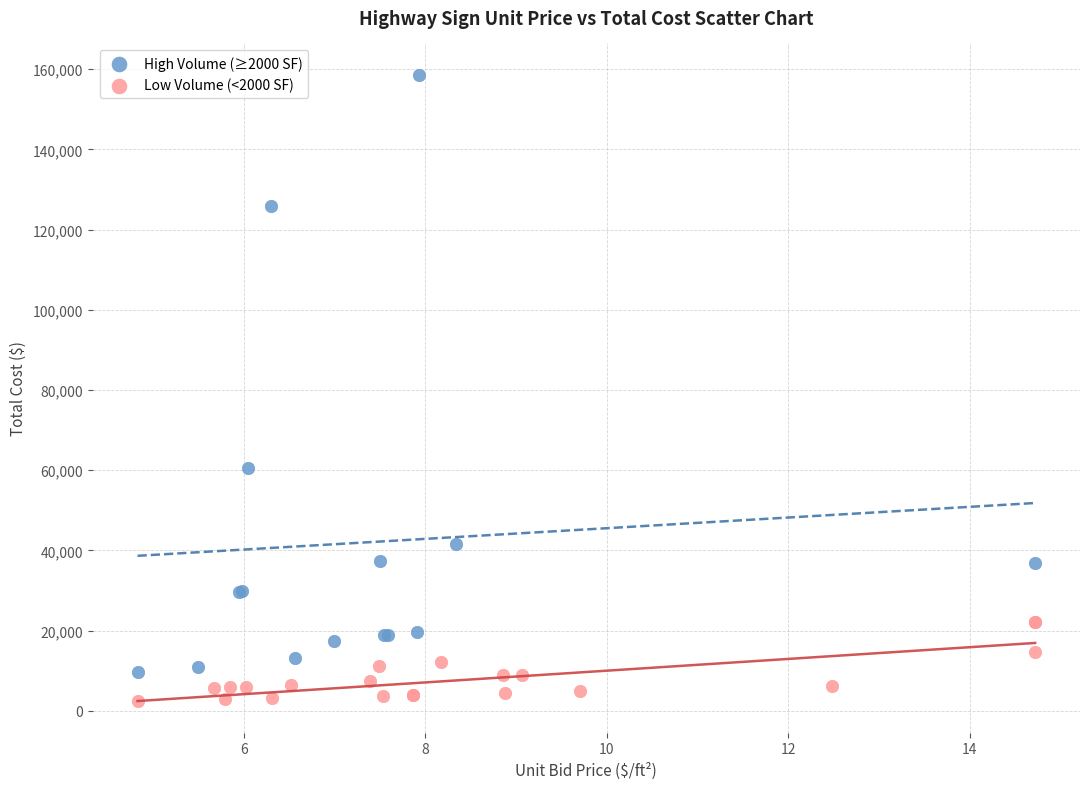

Which series contains the lowest Y value?

Low Volume (<2000 SF)